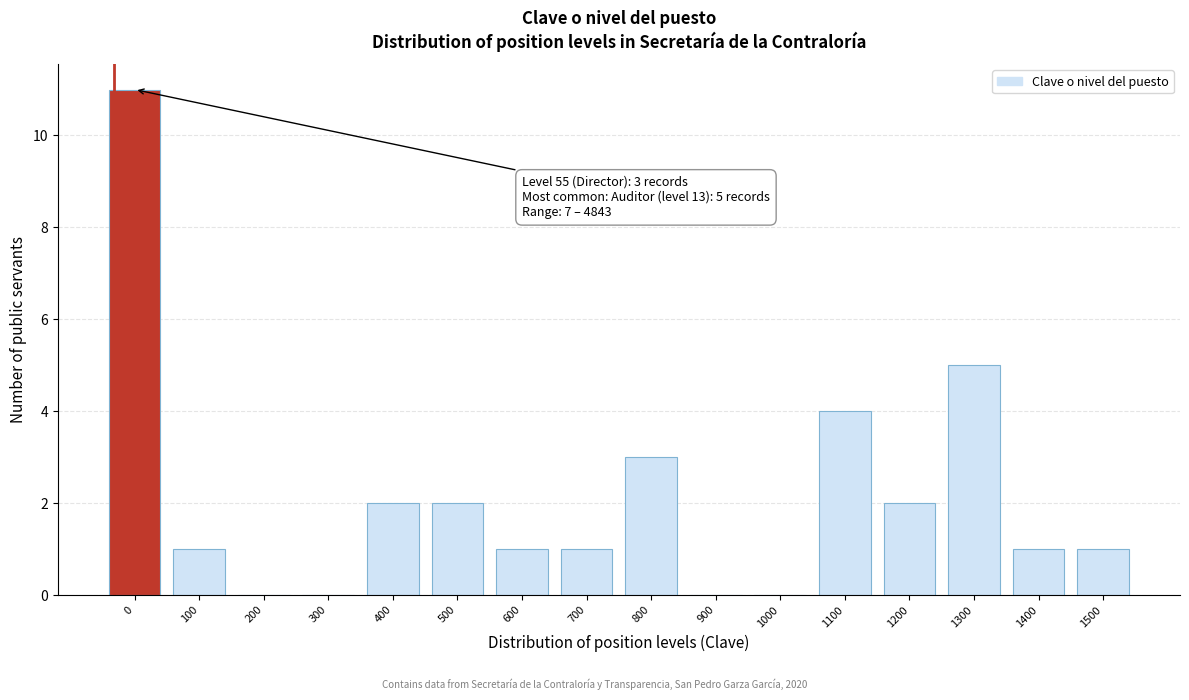

Reading right to left, what are all the values shown in this chart?

1500=1	1400=1	1300=5	1200=2	1100=4	1000=0	900=0	800=3	700=1	600=1	500=2	400=2	300=0	200=0	100=1	0=11